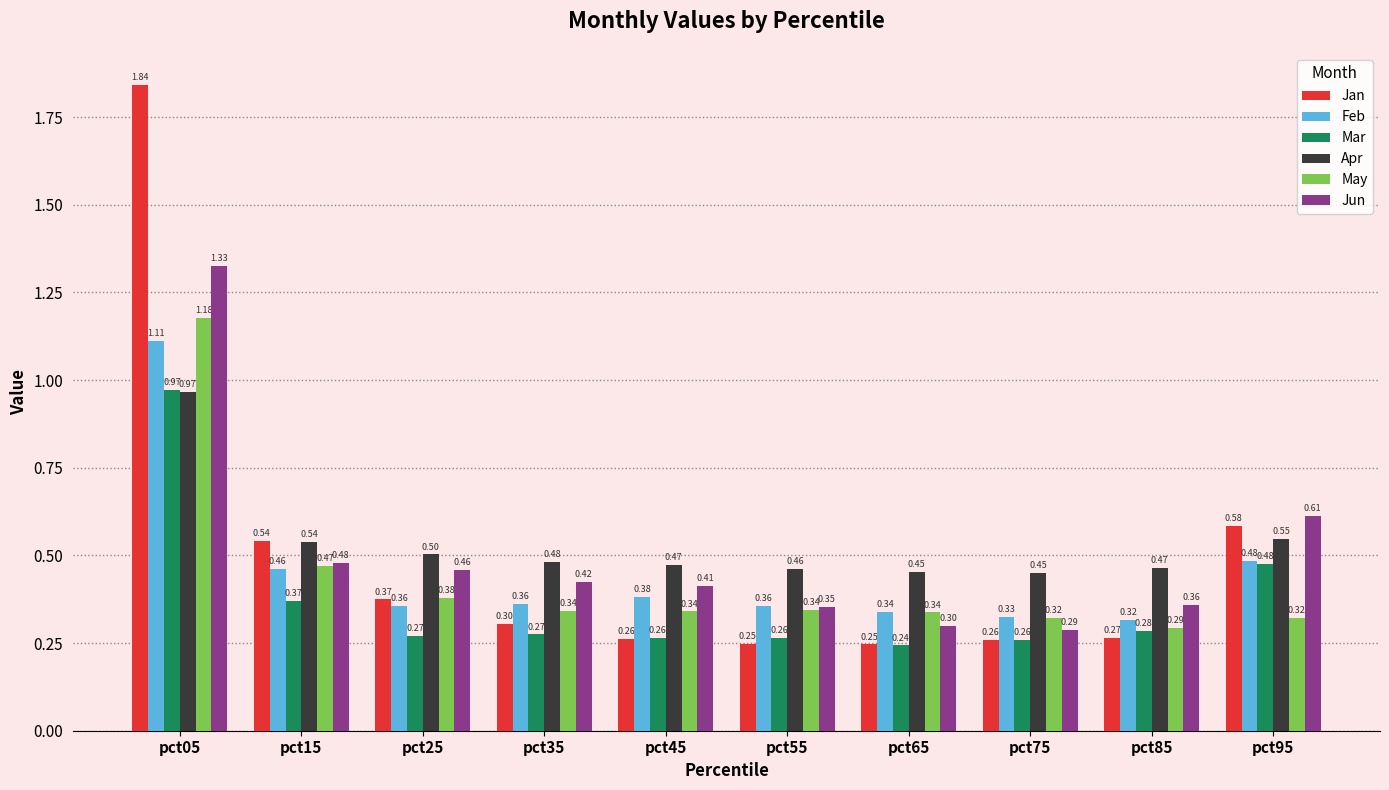

At how many categories does at least one series exceed 0?

10